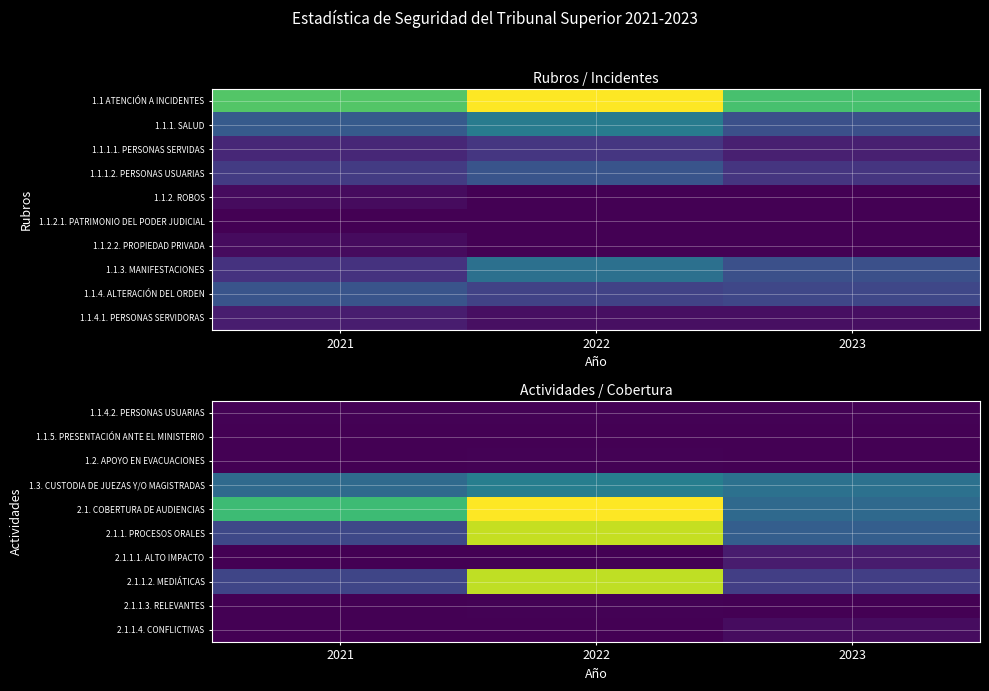

At which category is the sum across all series the highest?

2022